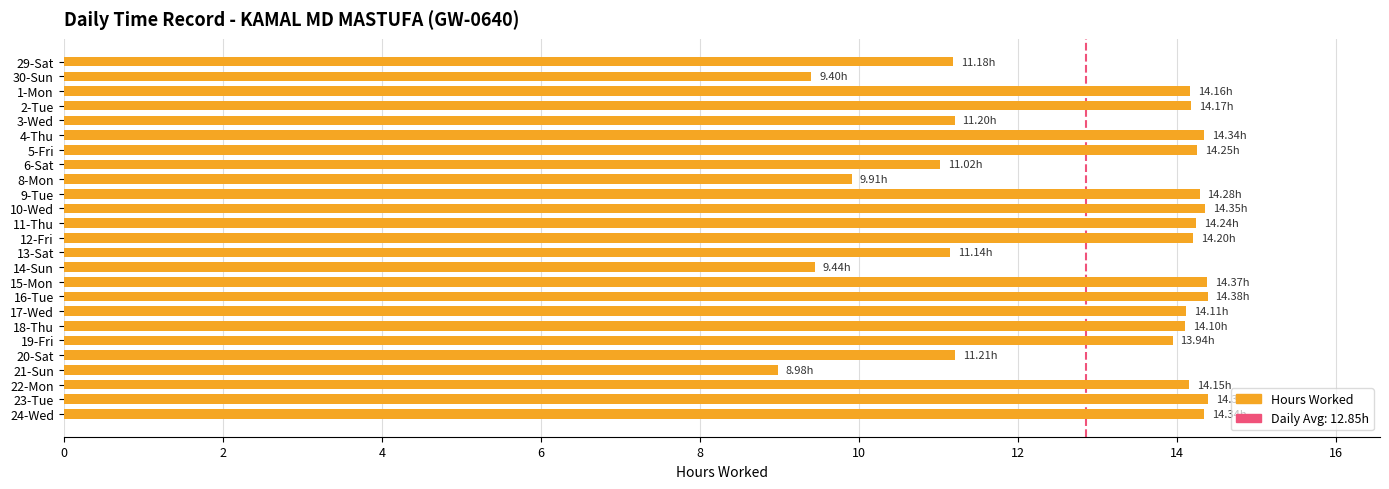

Does the chart contain any negative values?

No